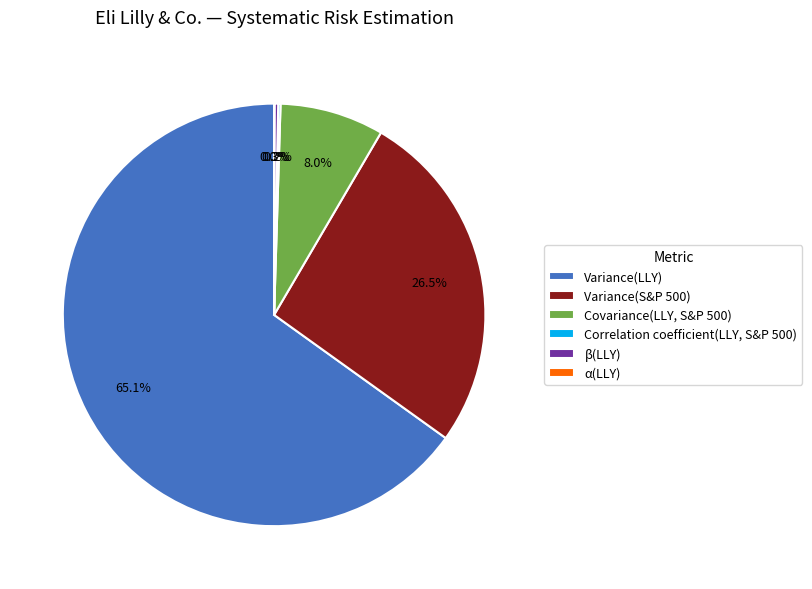

What is the largest slice in the pie chart?

Variance(LLY)